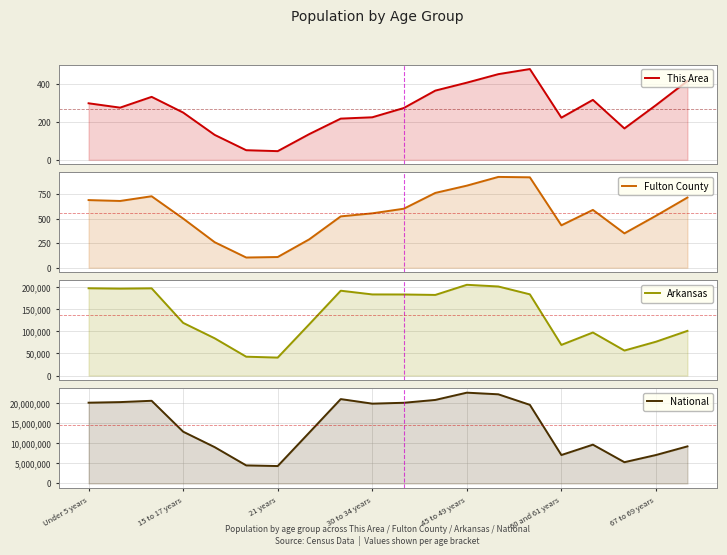

Which has a higher value, 12 or 8?

12